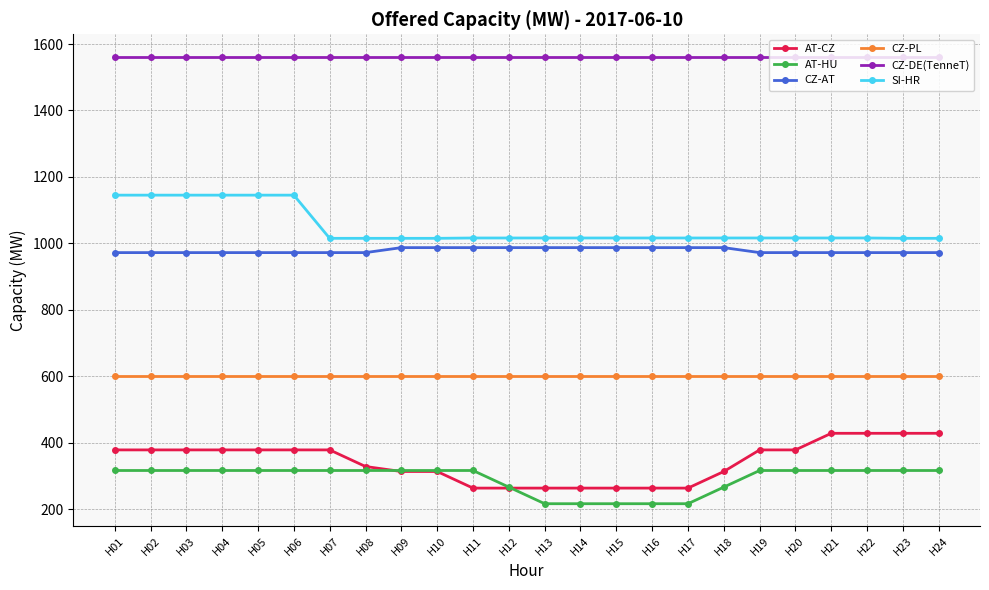

What is the minimum value shown in the chart?

216